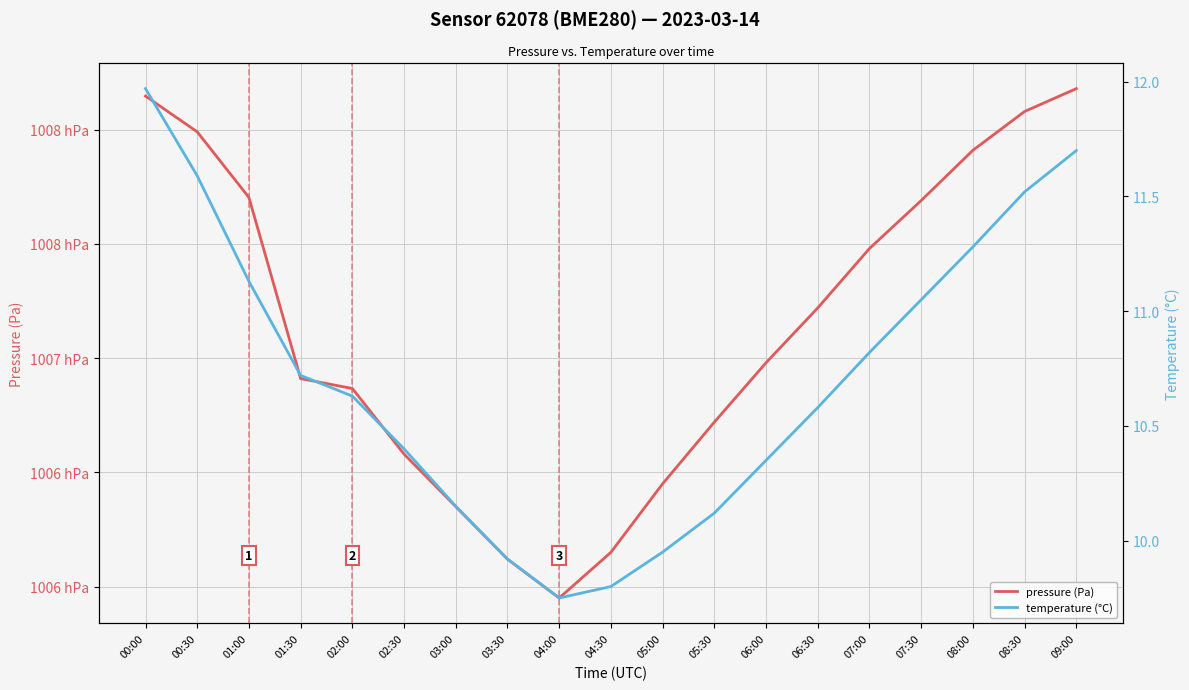

What is the label of the 18th point from the left?

08:30